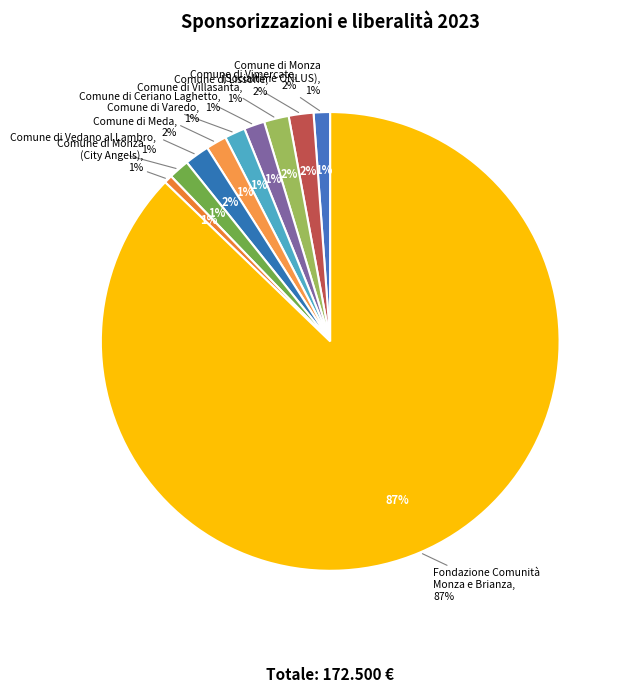

What is the change in value from Comune di Monza
(Socialtime ONLUS) to Comune di Ceriano Laghetto?

+500